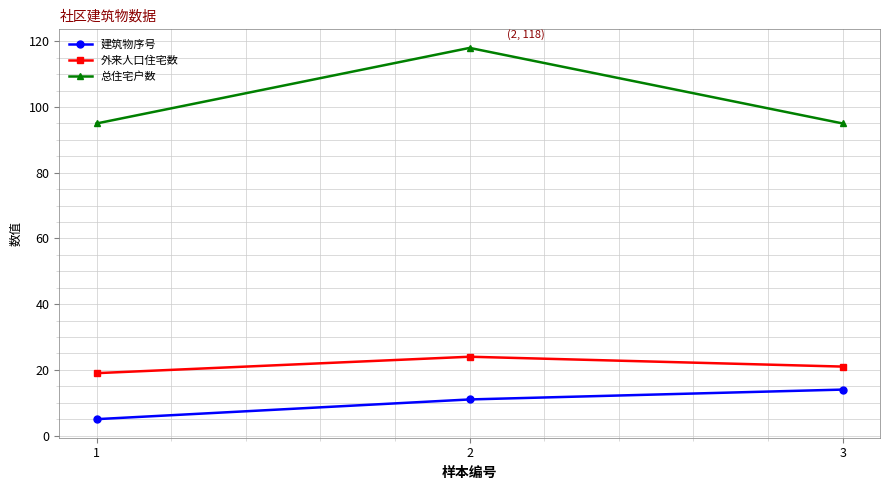

True or false: 外来人口住宅数 has a value of 21 at 3.

True